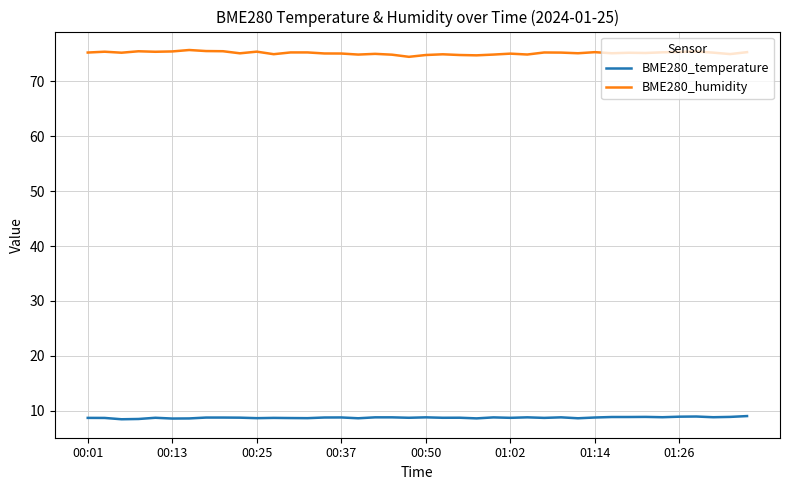

What is the maximum value shown in the chart?

75.7